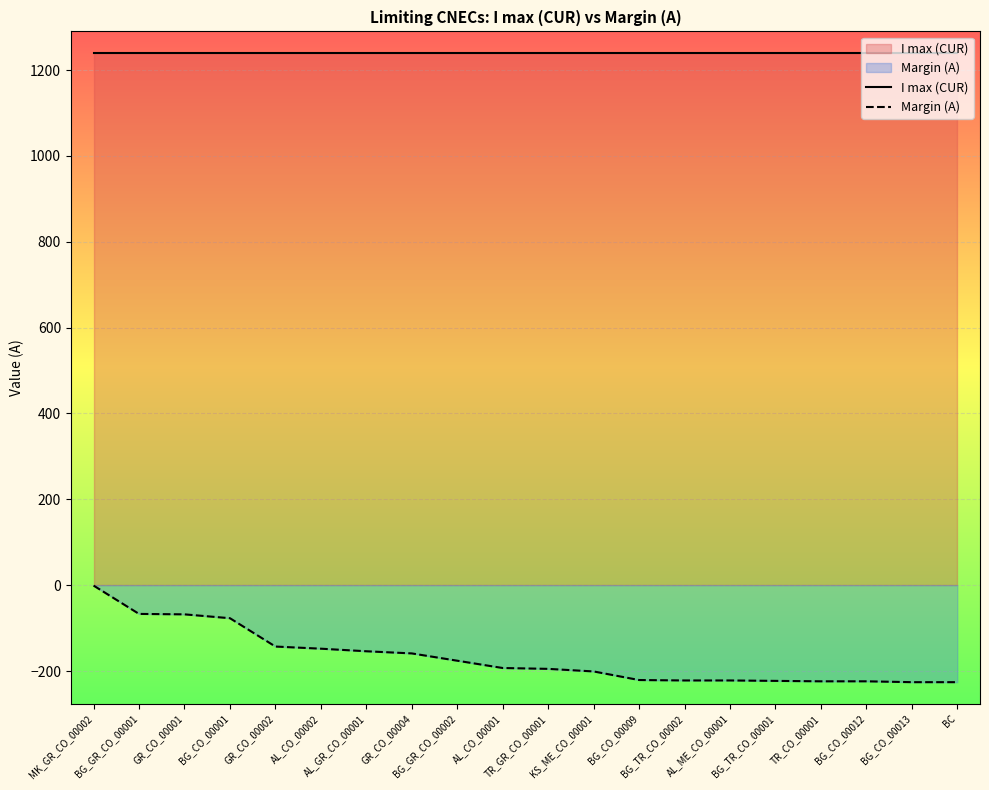

What is the greatest value displayed?

1240